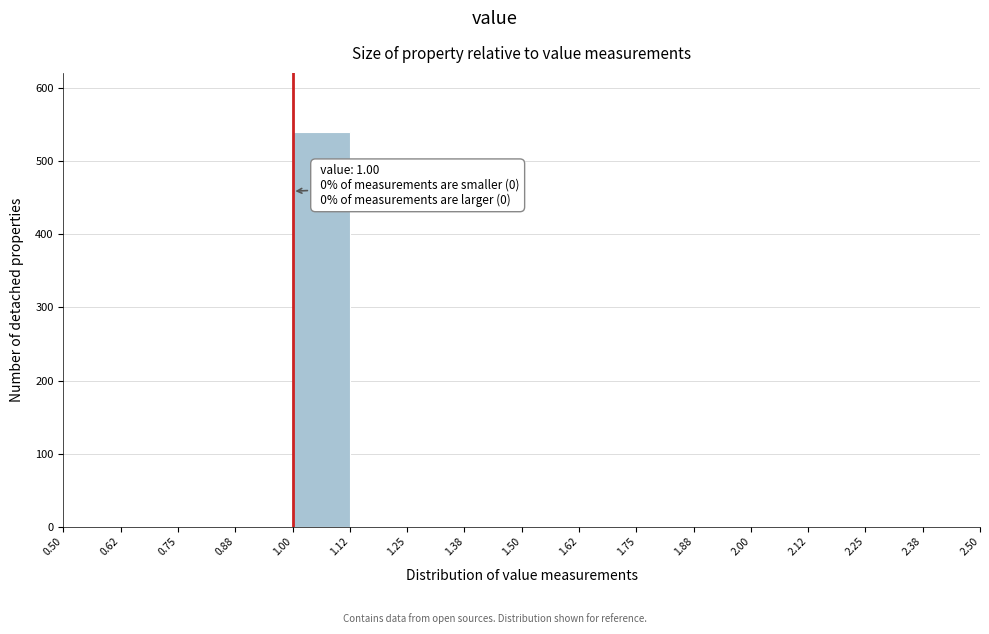

Which range on the x-axis has the tallest bar?

1.00 to 1.12